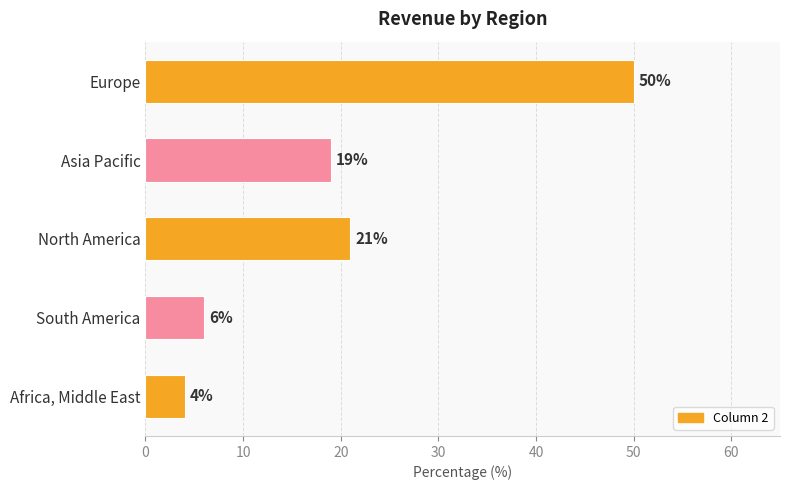

How many distinct data groups are displayed?

1